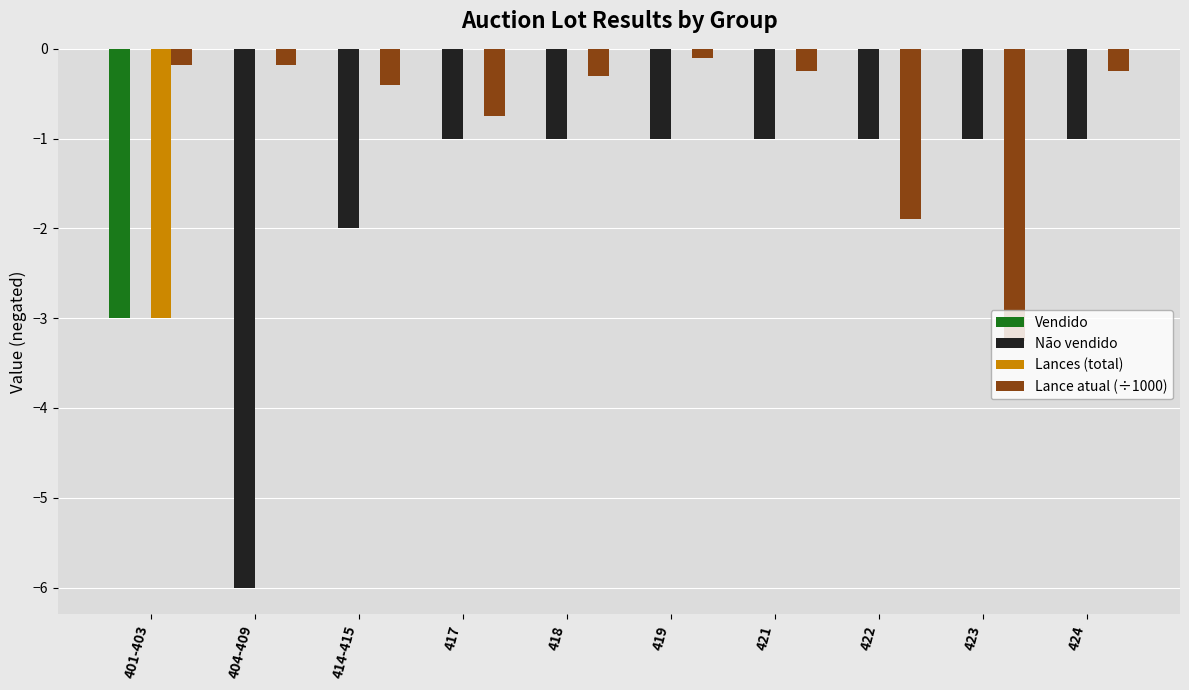

How many categories are shown in the chart?

10